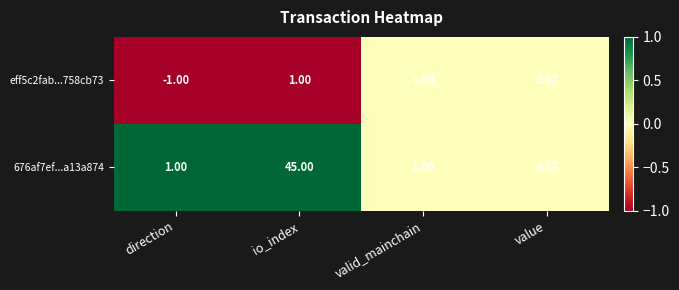

Which category has the lowest value across all series?

direction